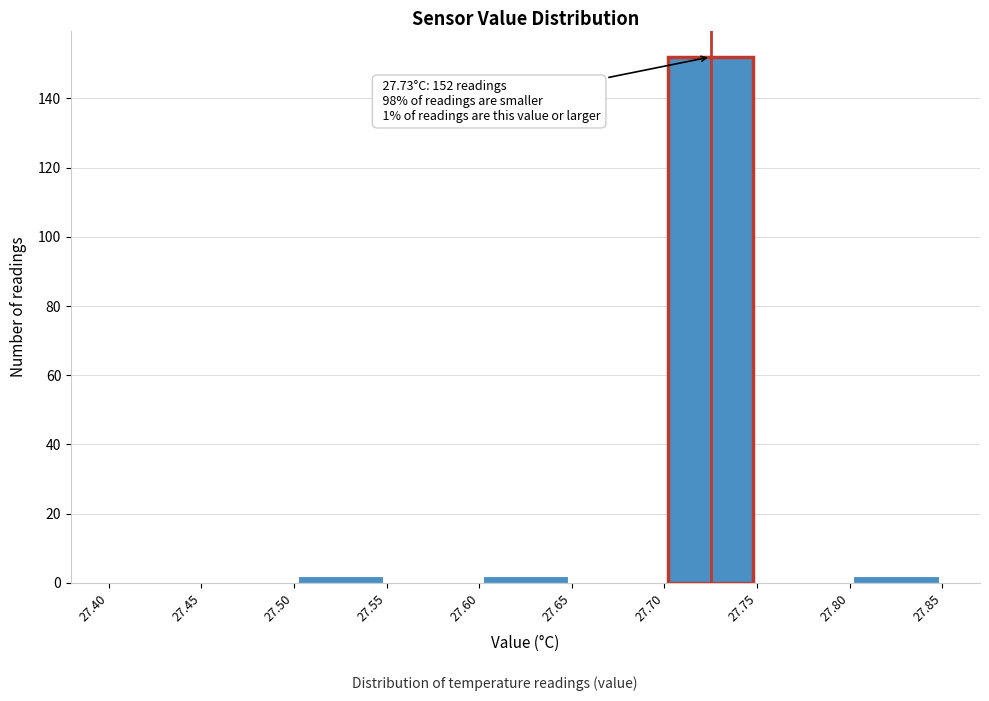

Which range on the x-axis has the tallest bar?

27.70 to 27.75